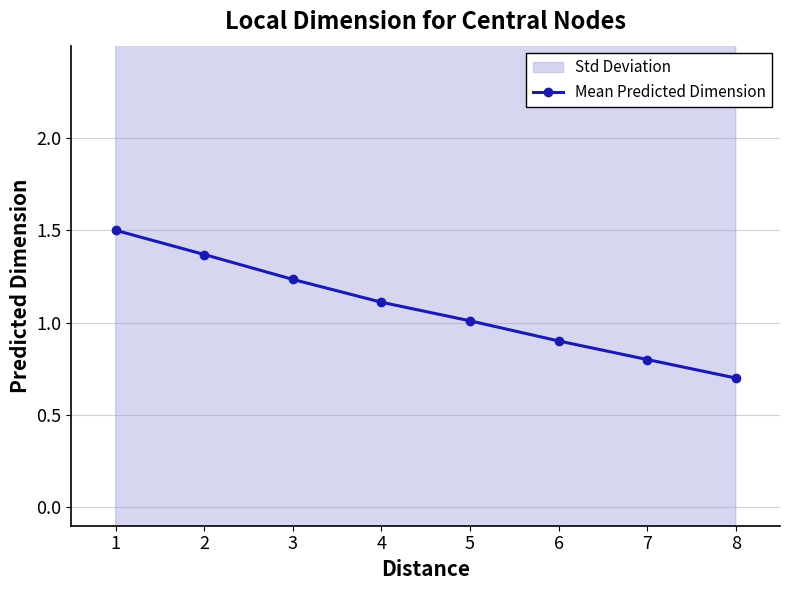

What is the difference between the maximum and minimum values?

0.8